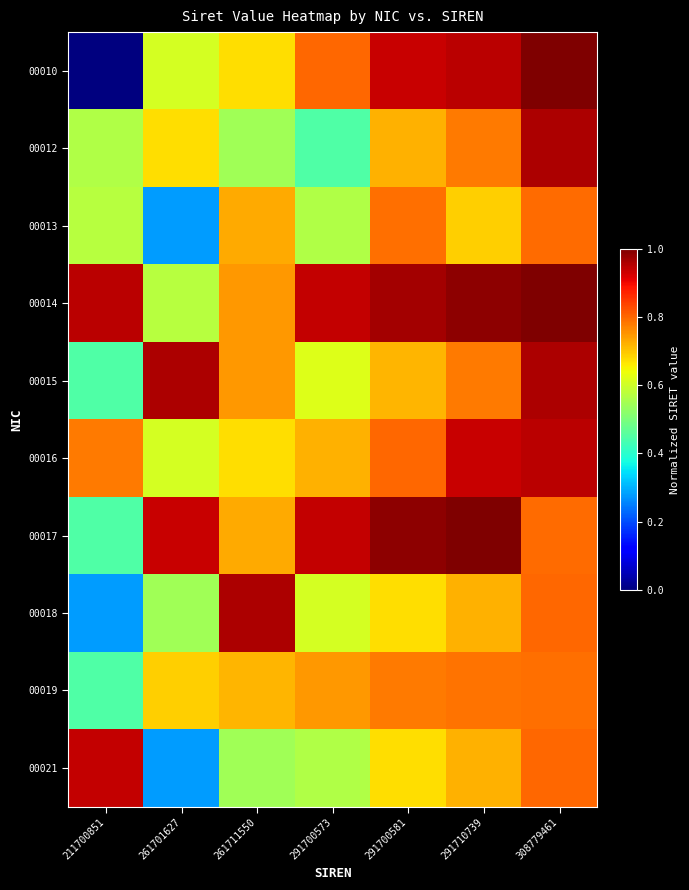

What is the total value across all series at 261711550?

7.1